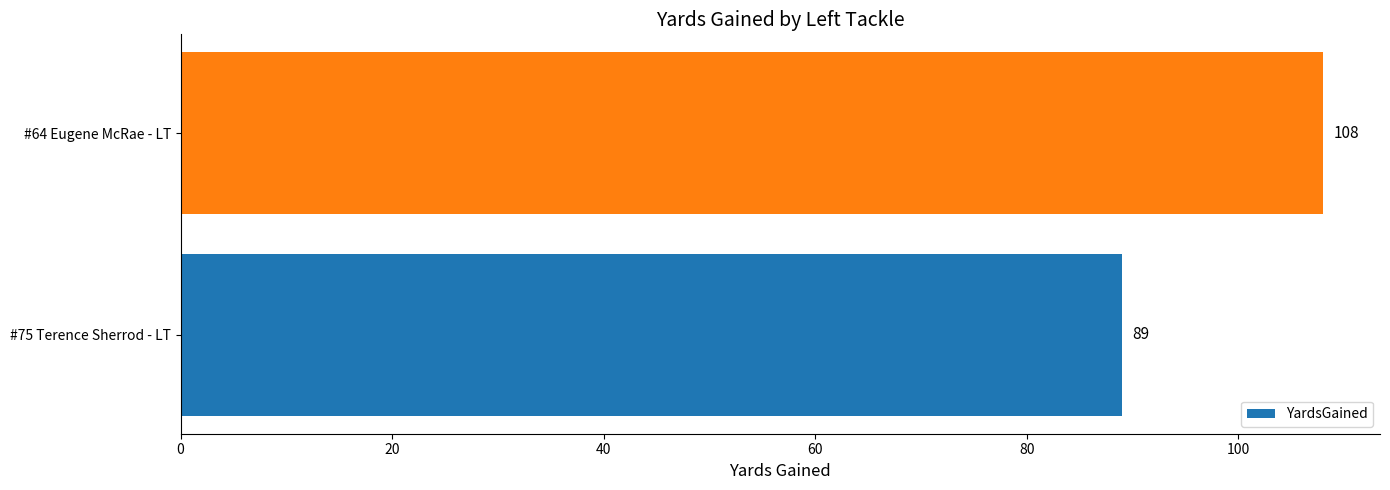

The value at #75 Terence Sherrod - LT is 89. True or false?

True